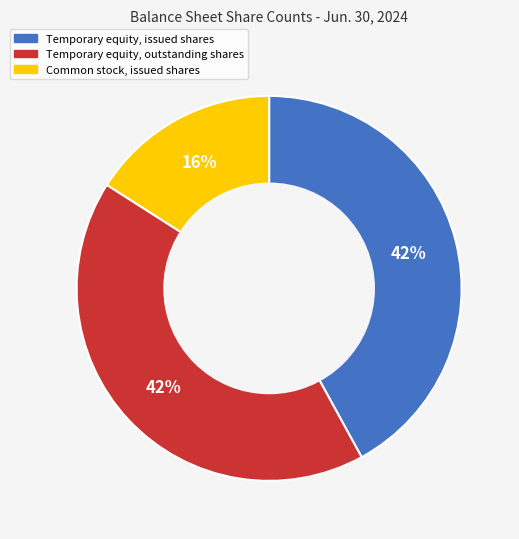

Which slice is the smallest?

Common stock, issued shares